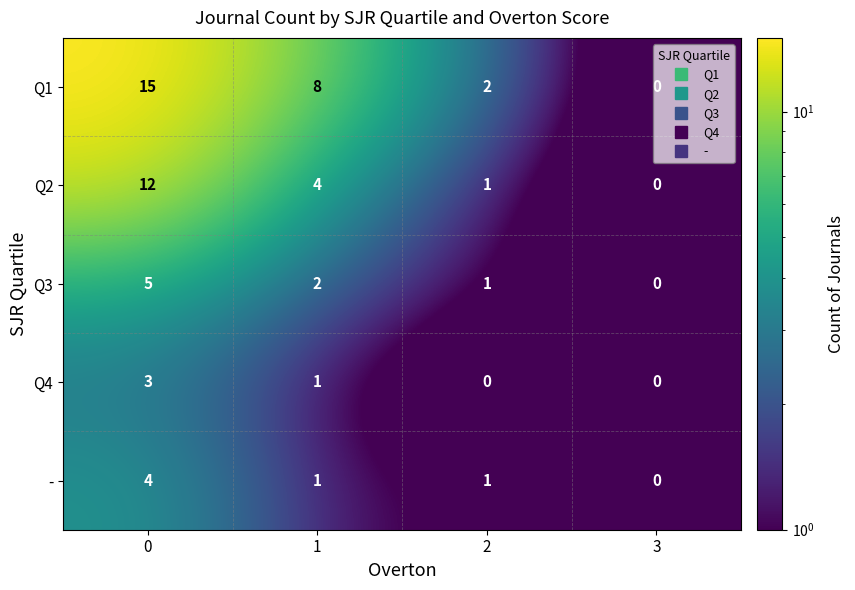

How many - values are between 1 and 4?

3